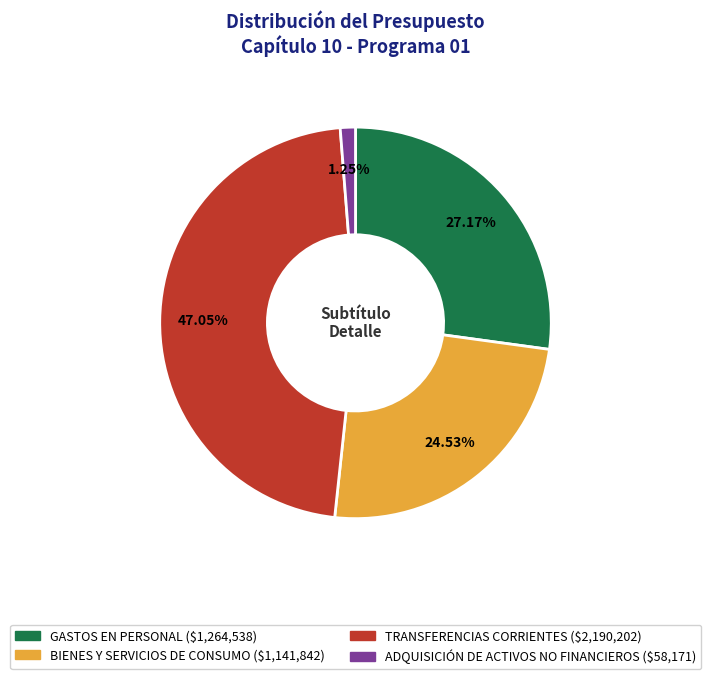

What percentage is the ADQUISICIÓN DE ACTIVOS NO FINANCIEROS slice, to the nearest percent?

1%